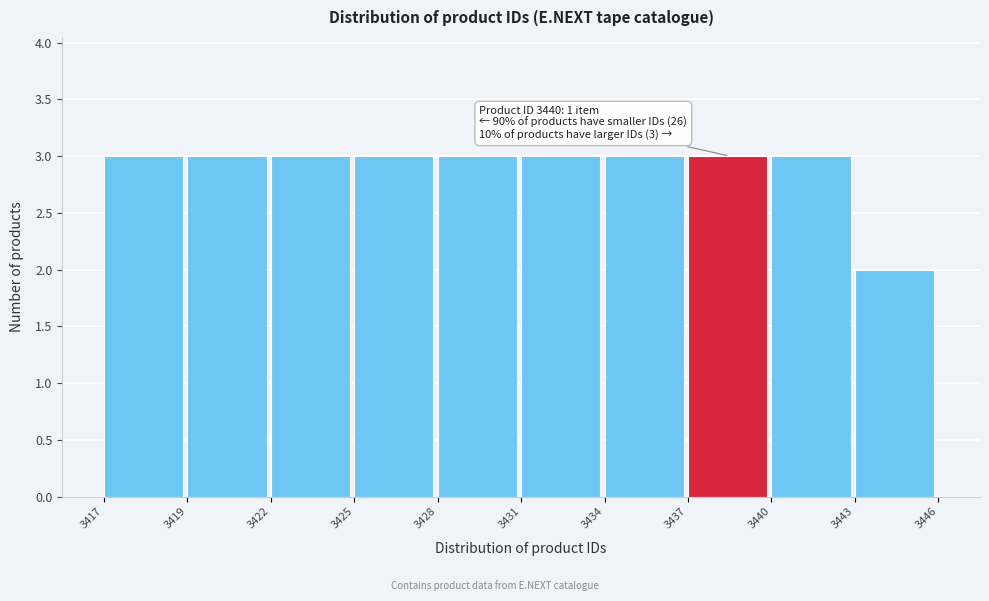

Reading left to right, list all the values displayed in this chart.

3417=3	3419=3	3422=3	3425=3	3428=3	3431=3	3434=3	3437=3	3440=3	3443=2